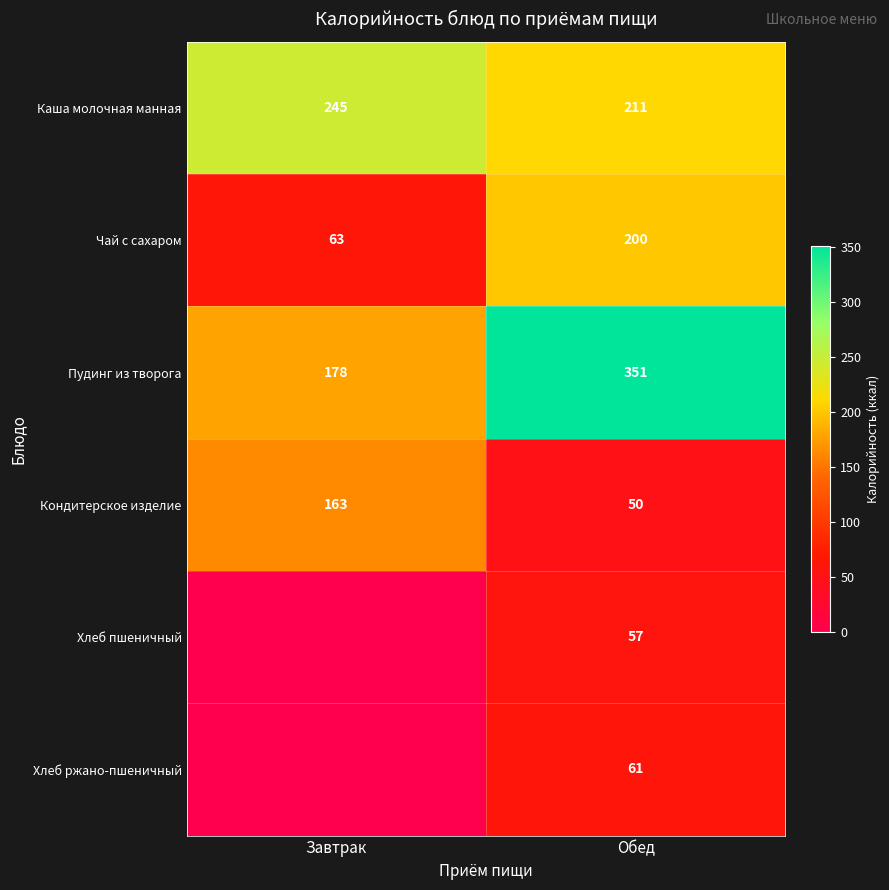

The Пудинг из творога series shows 235 at Завтрак. True or false?

False